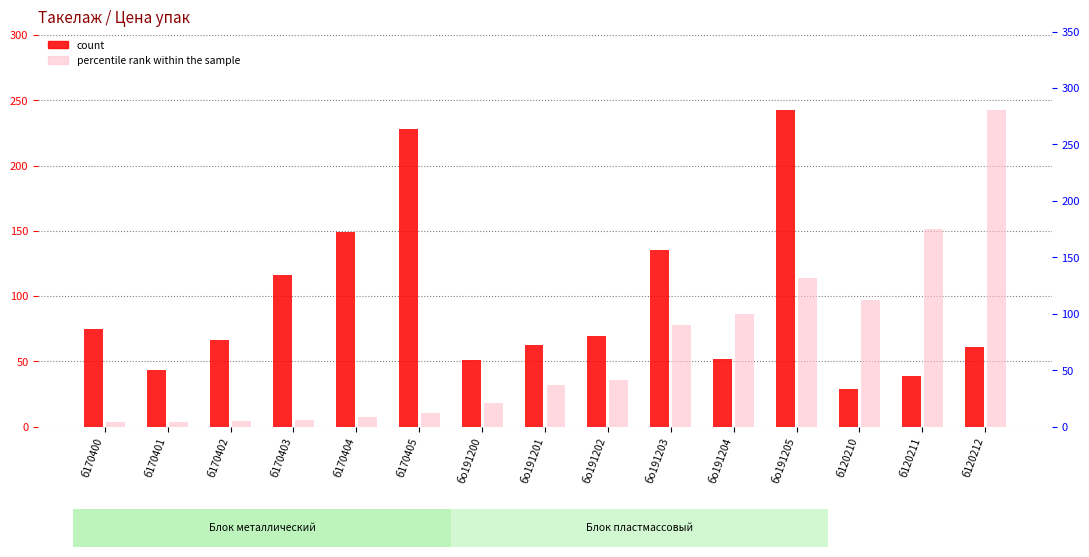

How many categories are shown in the chart?

15